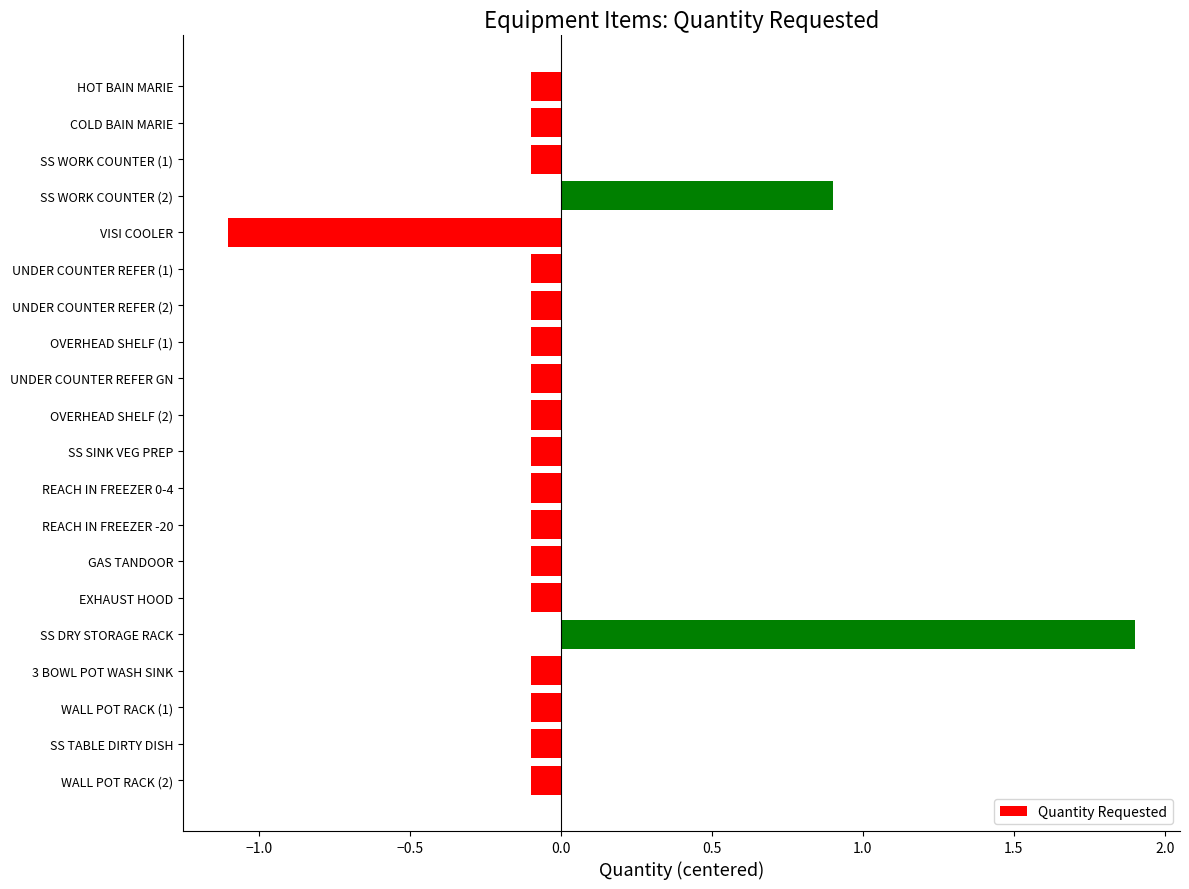

What is the label of the 7th bar from the bottom?

GAS TANDOOR